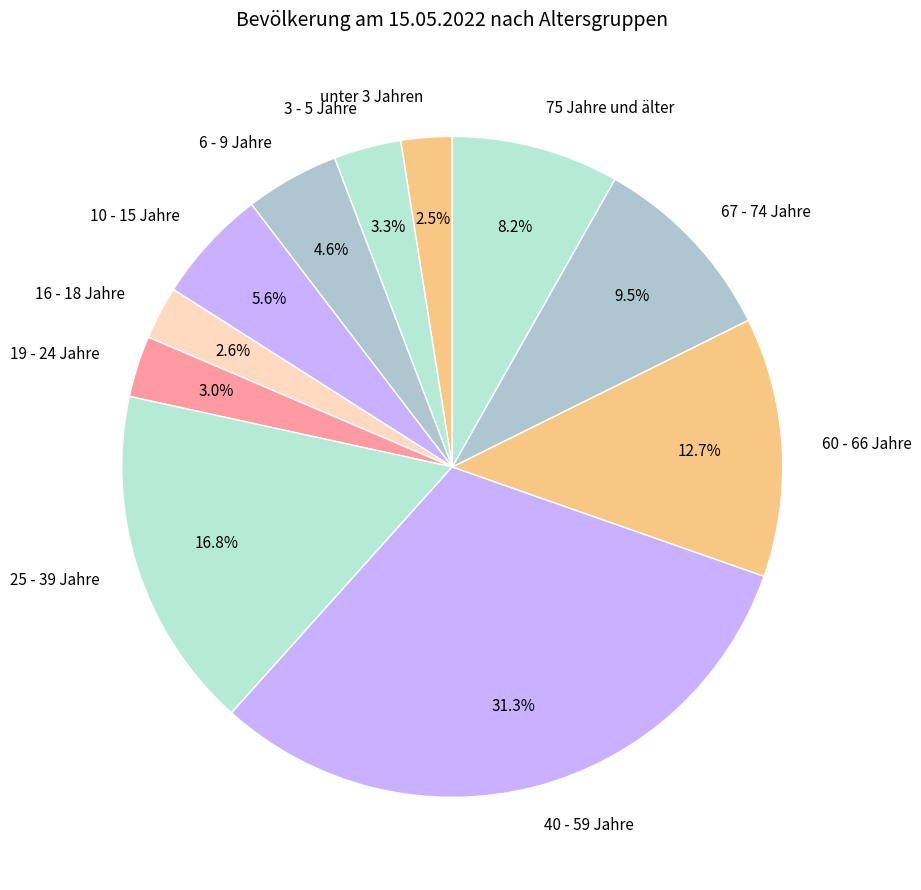

Count the number of slices in the pie.

11